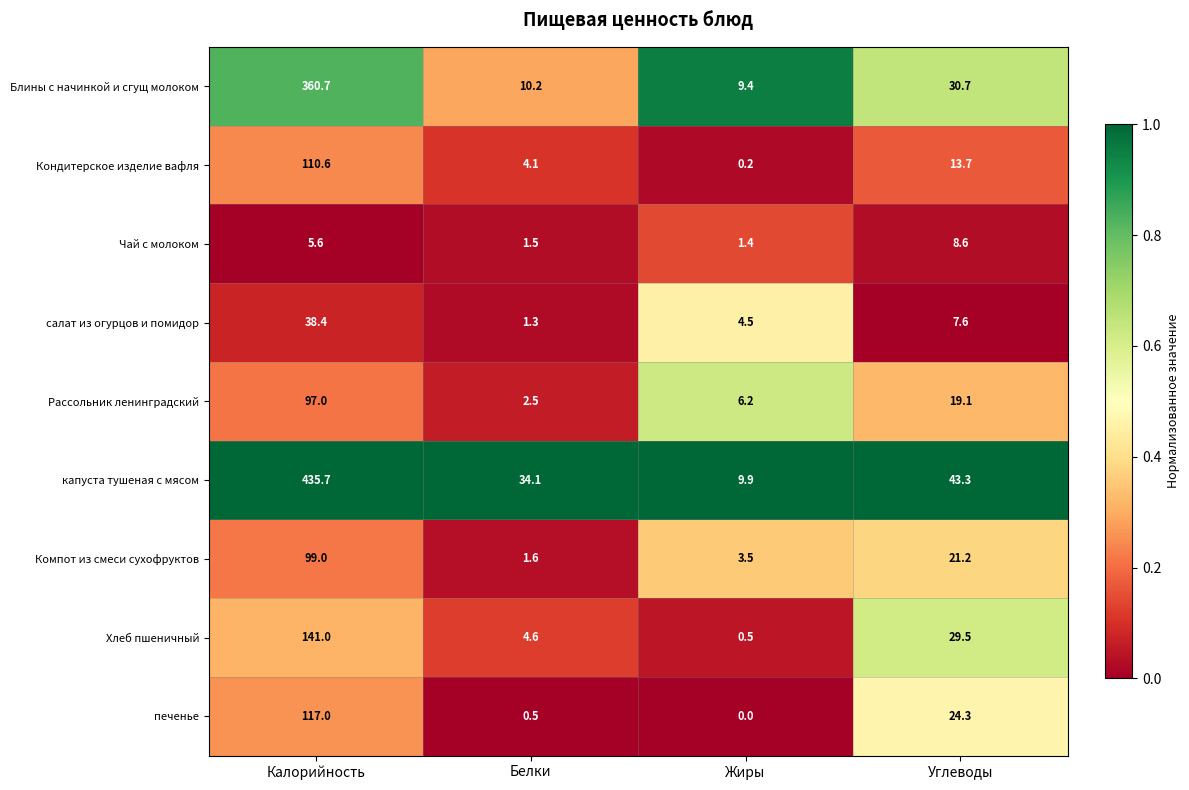

Which category has the lowest value in the Компот из смеси сухофруктов series?

Белки